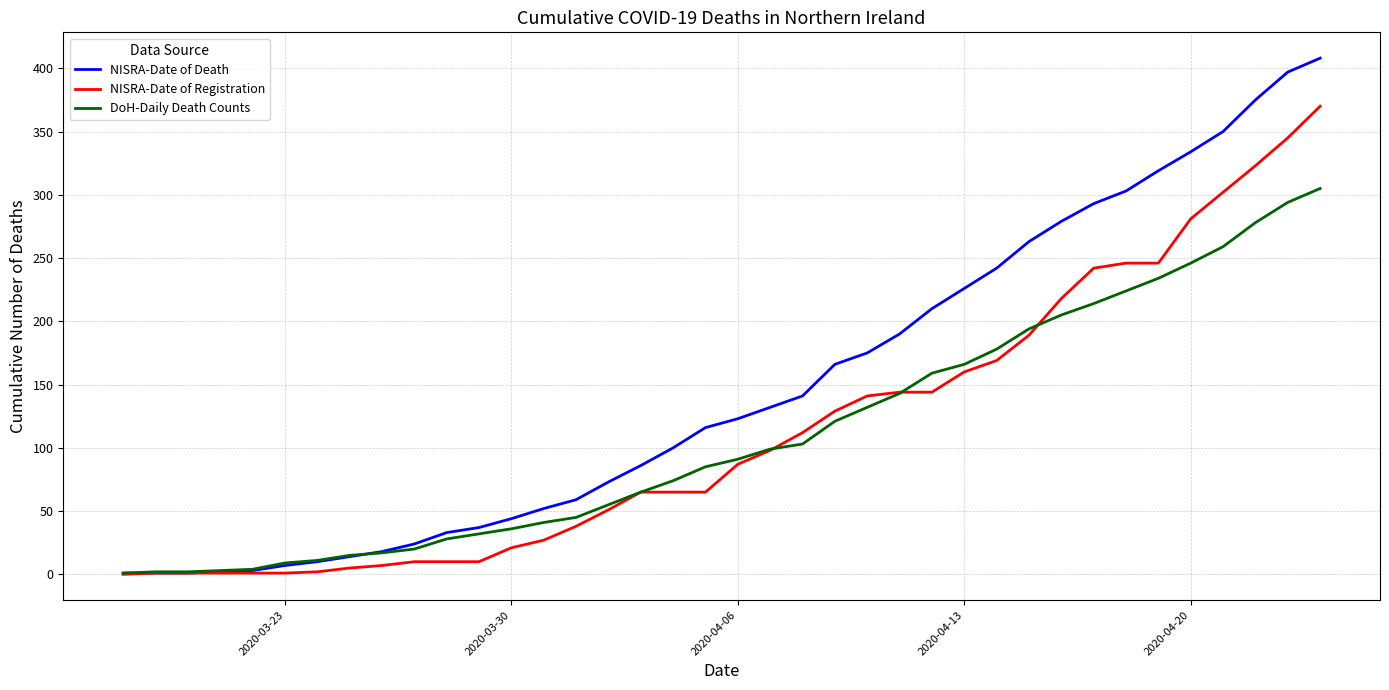

Which series has the widest spread of values?

NISRA-Date of Death